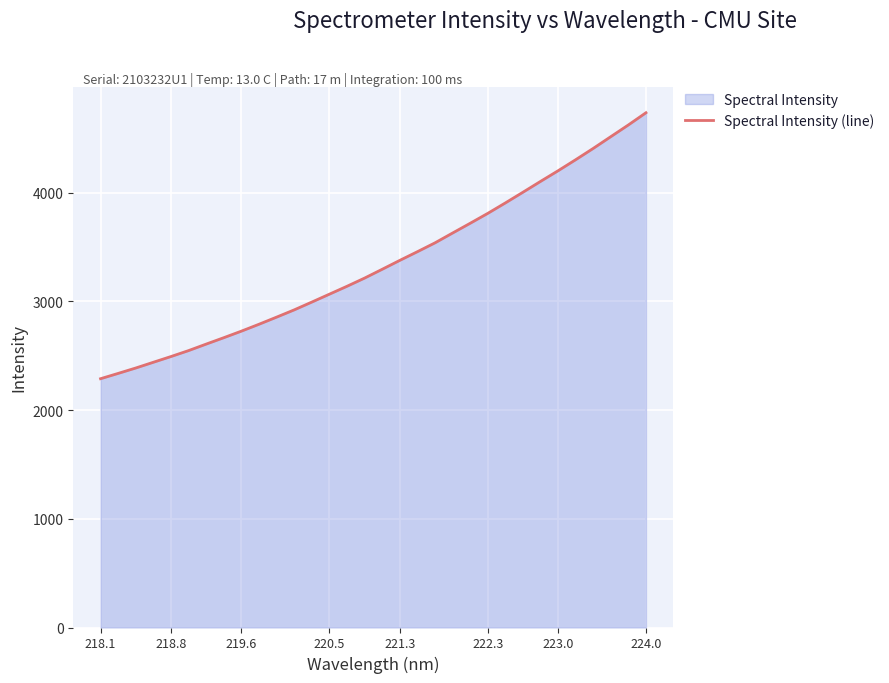

Which label corresponds to the smallest value in the chart?

218.1